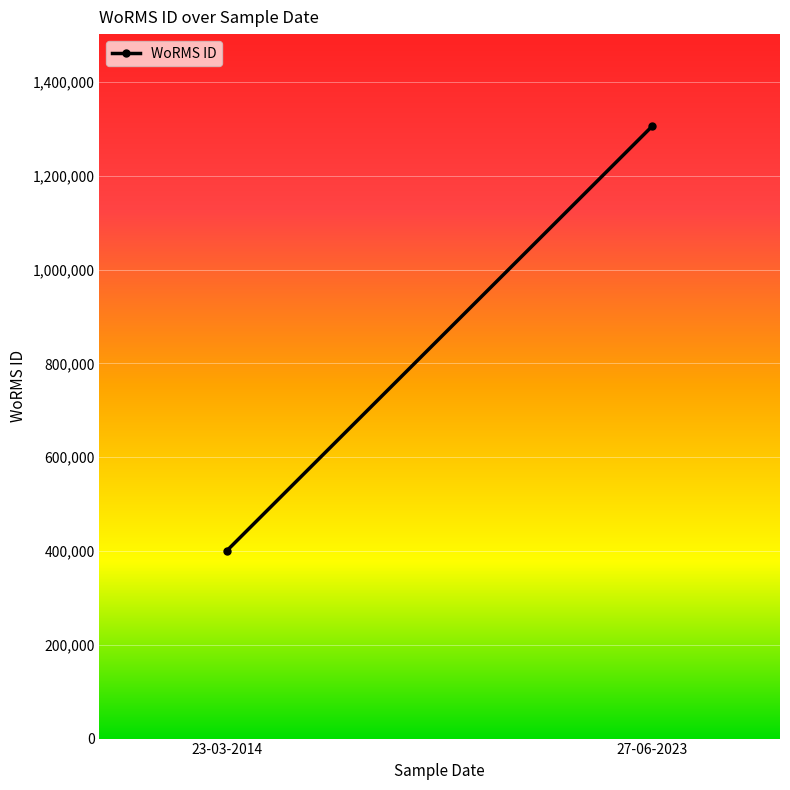

What is the difference between the maximum and minimum values?

905227.8